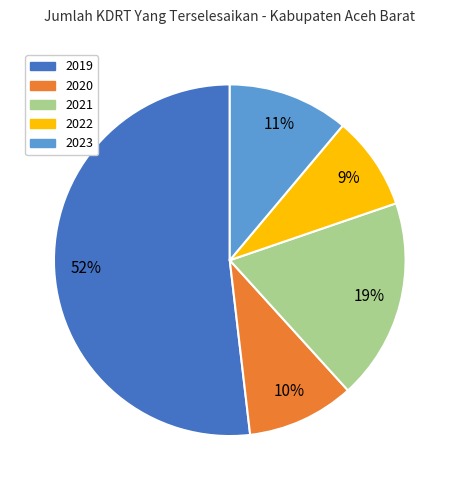

Is there any slice that represents more than half of the pie?

Yes